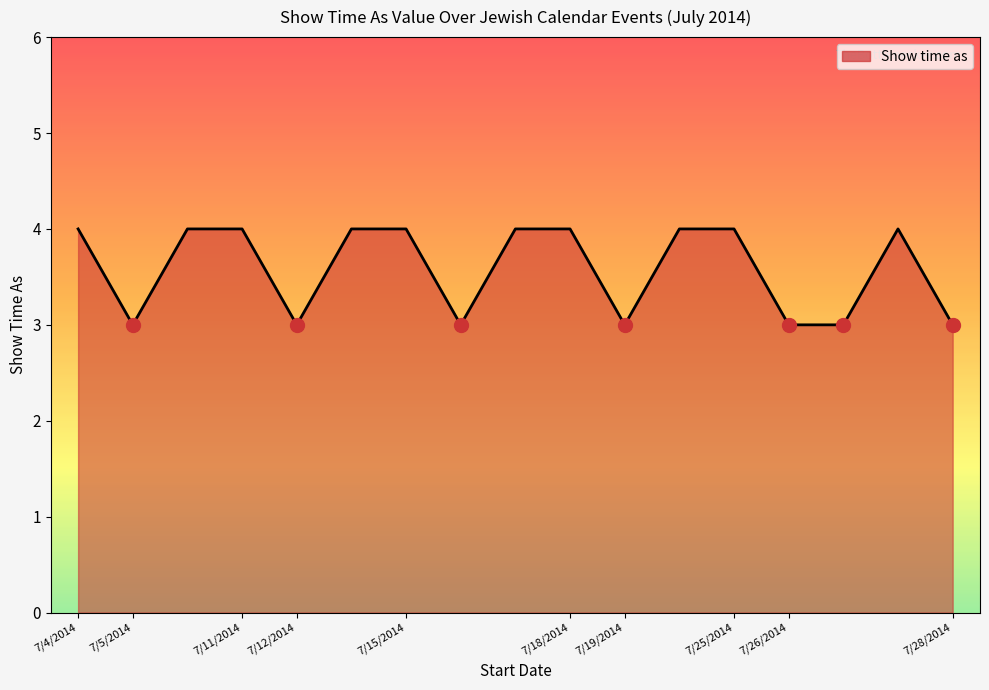

What is the maximum value shown in the chart?

4